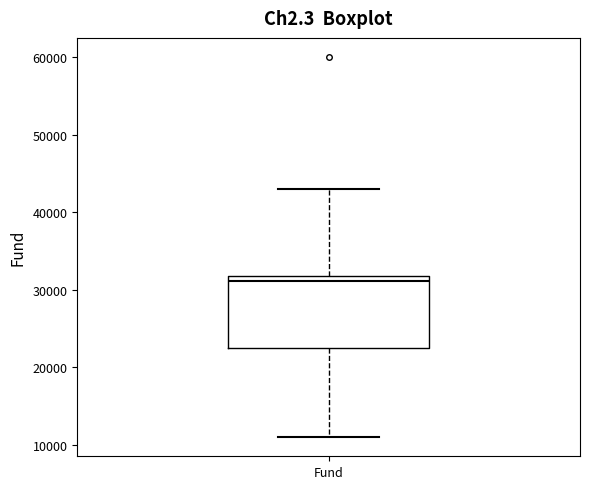

Where does the median line of the box for Fund sit on the y-axis? The values are not printed on the chart, so give them approximately, as read against the axis.

31000